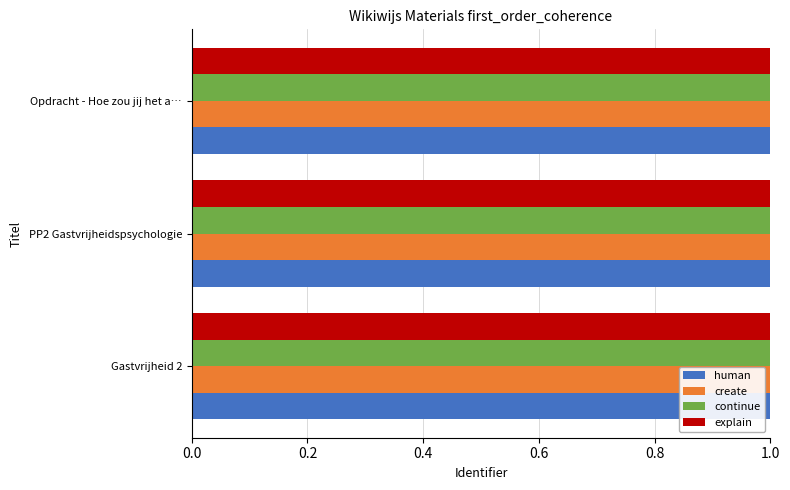

At how many categories does at least one series exceed 0?

3